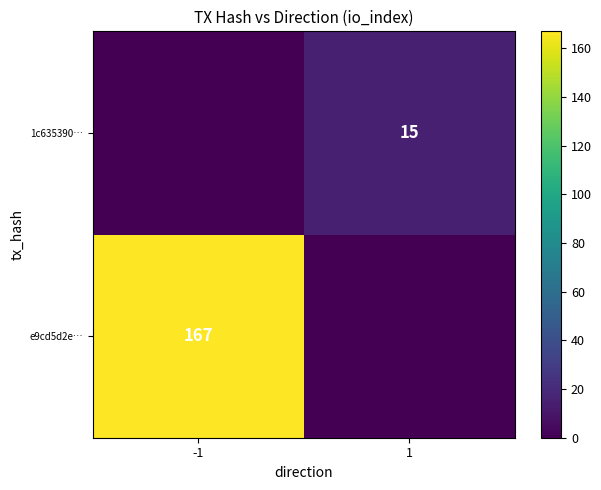

True or false: e9cd5d2e… has a value of 167 at -1.

True